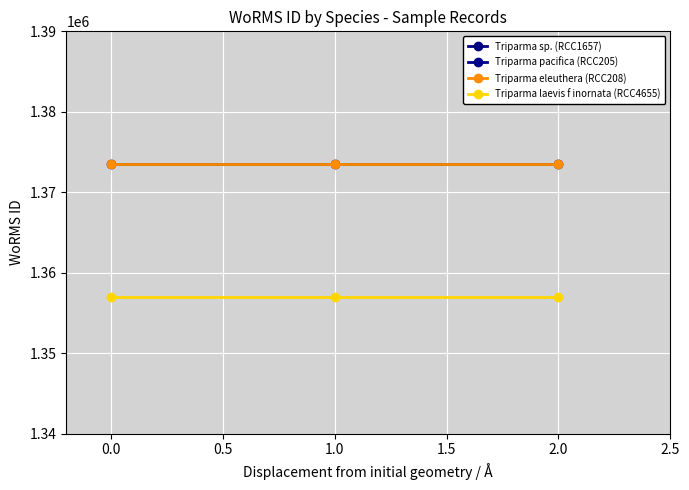

What are all the series names shown in the legend?

Triparma sp. (RCC1657), Triparma pacifica (RCC205), Triparma eleuthera (RCC208), Triparma laevis f inornata (RCC4655)